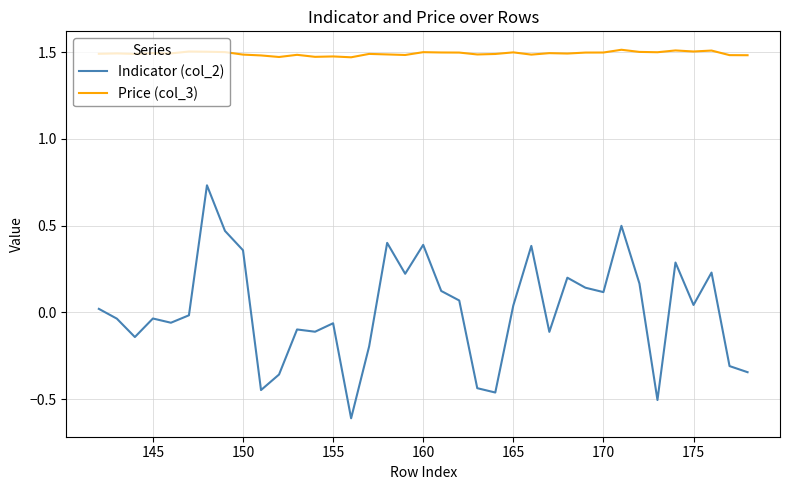

True or false: Price (col_3) and Indicator (col_2) cross at least once.

False